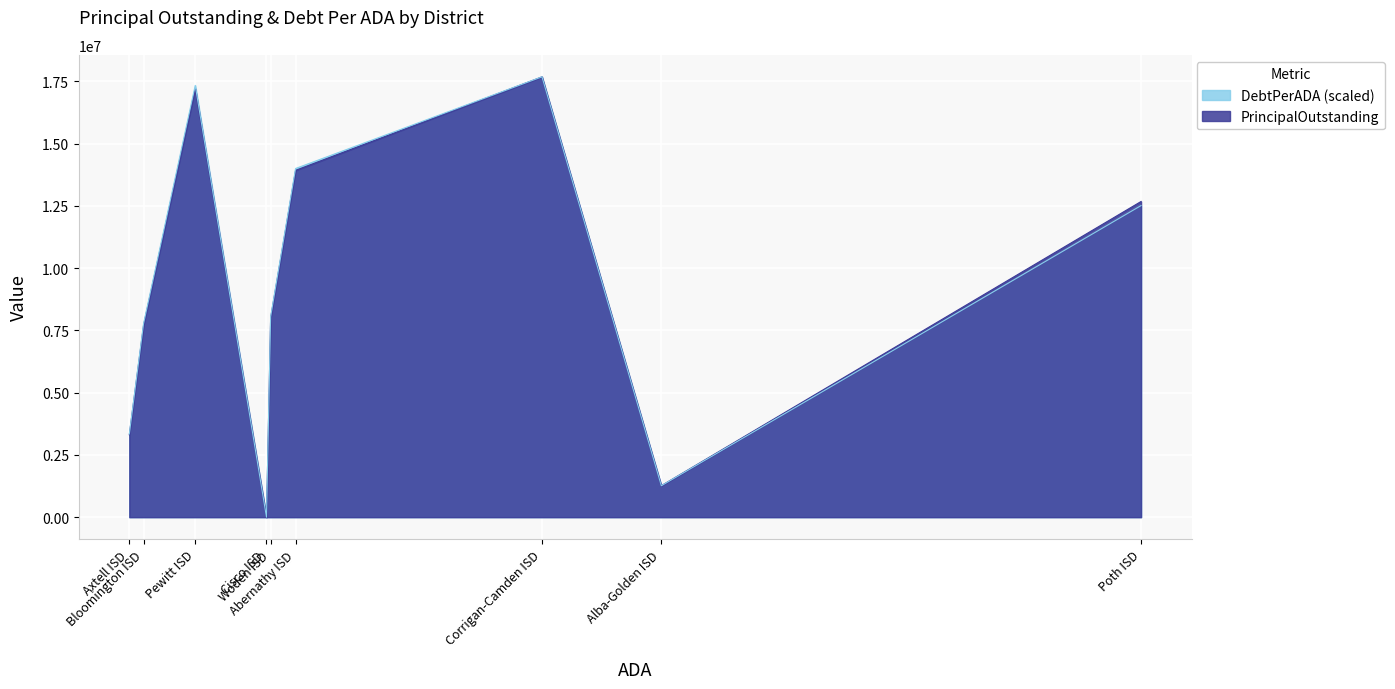

Is it true that DebtPerADA equals 10139.6 at Bloomington ISD?

True